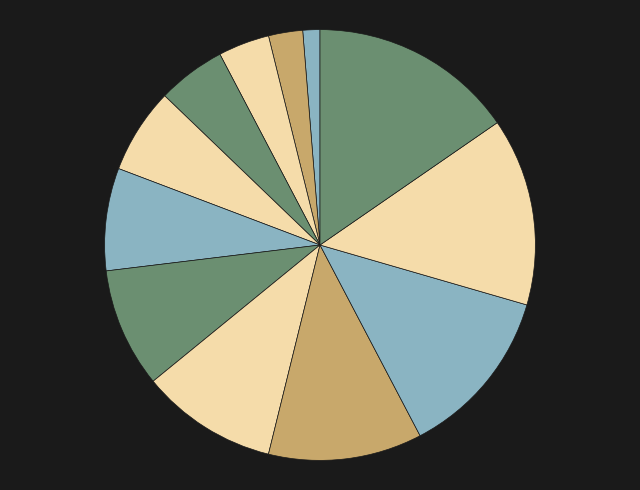

How many segments does this pie chart have?

12